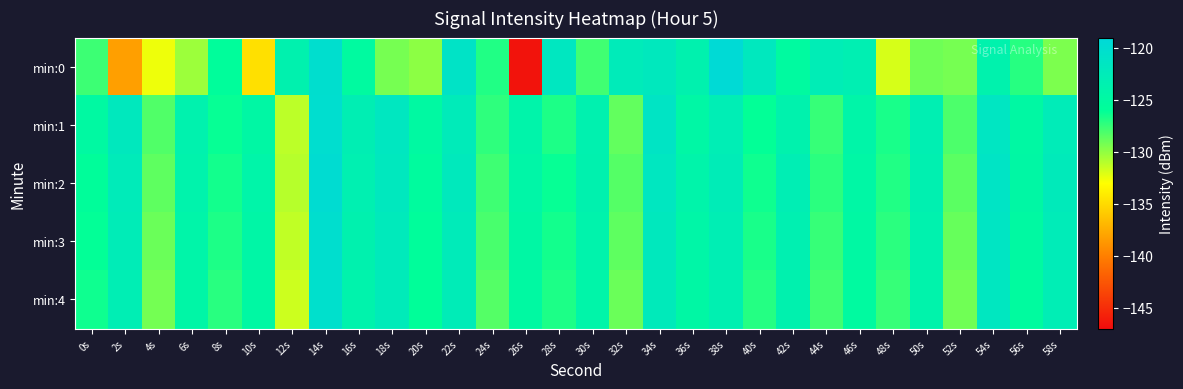

Reading left to right, what are all the values shown in this chart?

min:0: 0s=-127.7	2s=-138.2	4s=-132.6	6s=-130.3	8s=-125.7	10s=-134.7	12s=-123.6	14s=-120.1	16s=-125.2	18s=-129.3	20s=-129.9	22s=-121.0	24s=-126.9	26s=-146.6	28s=-121.7	30s=-127.8	32s=-122.4	34s=-122.0	36s=-123.6	38s=-119.3	40s=-121.9	42s=-125.2	44s=-122.8	46s=-123.2	48s=-131.9	50s=-129.0	52s=-129.2	54s=-123.8	56s=-127.0	58s=-129.4
min:1: 0s=-124.9	2s=-122.0	4s=-128.2	6s=-123.7	8s=-126.2	10s=-124.7	12s=-131.2	14s=-120.0	16s=-123.1	18s=-121.7	20s=-125.0	22s=-122.5	24s=-127.3	26s=-124.1	28s=-126.8	30s=-123.5	32s=-128.7	34s=-121.2	36s=-124.6	38s=-122.9	40s=-126.1	42s=-123.8	44s=-127.5	46s=-124.3	48s=-126.7	50s=-123.2	52s=-128.1	54s=-121.5	56s=-124.9	58s=-122.6
min:2: 0s=-125.8	2s=-122.4	4s=-128.6	6s=-123.9	8s=-126.5	10s=-124.2	12s=-131.0	14s=-119.8	16s=-123.3	18s=-121.9	20s=-125.4	22s=-122.1	24s=-127.7	26s=-124.4	28s=-126.2	30s=-123.6	32s=-128.3	34s=-121.7	36s=-124.1	38s=-122.7	40s=-126.4	42s=-123.0	44s=-127.2	46s=-124.6	48s=-126.9	50s=-123.4	52s=-128.5	54s=-121.1	56s=-124.7	58s=-122.3
min:3: 0s=-126.1	2s=-122.7	4s=-128.9	6s=-124.2	8s=-126.8	10s=-124.5	12s=-131.3	14s=-120.1	16s=-123.6	18s=-122.2	20s=-125.7	22s=-122.4	24s=-128.0	26s=-124.7	28s=-126.5	30s=-123.9	32s=-128.6	34s=-122.0	36s=-124.4	38s=-123.0	40s=-126.7	42s=-123.3	44s=-127.5	46s=-124.9	48s=-127.2	50s=-123.7	52s=-128.8	54s=-121.4	56s=-125.0	58s=-122.6
min:4: 0s=-126.4	2s=-123.0	4s=-129.2	6s=-124.5	8s=-127.1	10s=-124.8	12s=-131.6	14s=-120.4	16s=-123.9	18s=-122.5	20s=-126.0	22s=-122.7	24s=-128.3	26s=-125.0	28s=-126.8	30s=-124.2	32s=-128.9	34s=-122.3	36s=-124.7	38s=-123.3	40s=-127.0	42s=-123.6	44s=-127.8	46s=-125.2	48s=-127.5	50s=-124.0	52s=-129.1	54s=-121.7	56s=-125.3	58s=-122.9